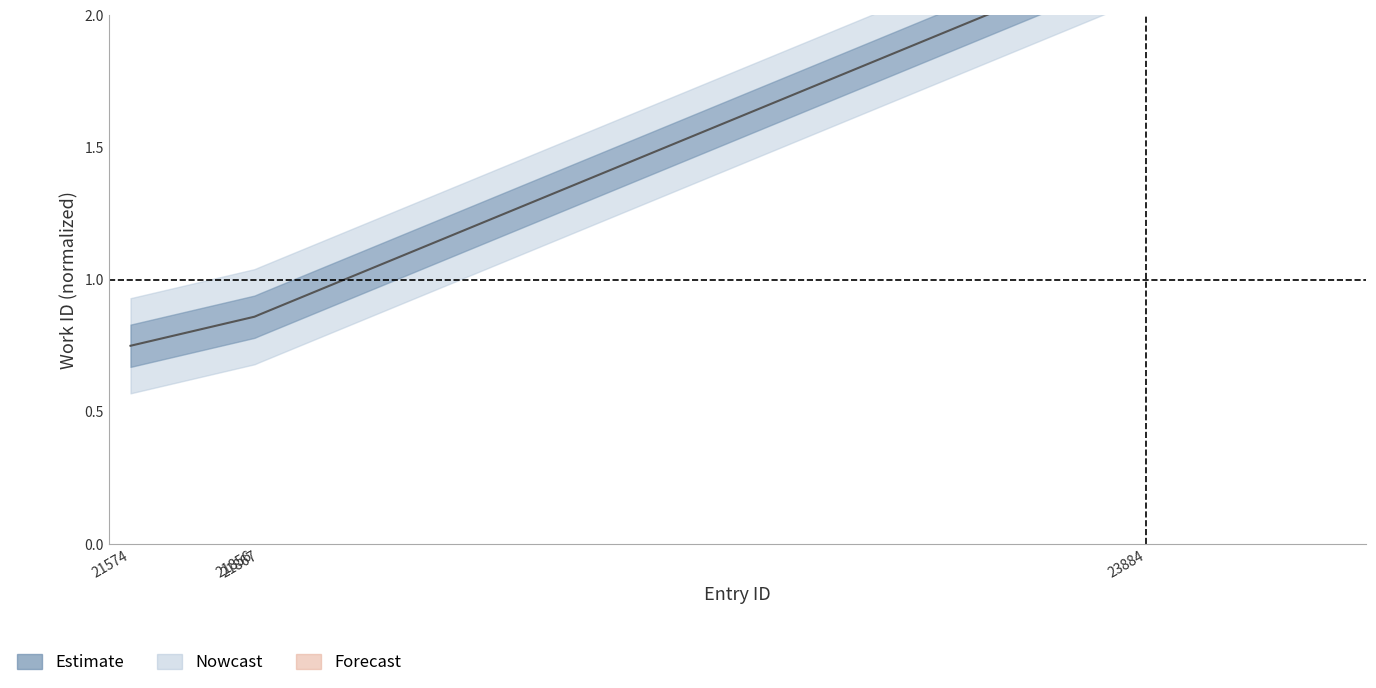

Rank the categories by value from highest to lowest.

23884, 21867, 21856, 21574